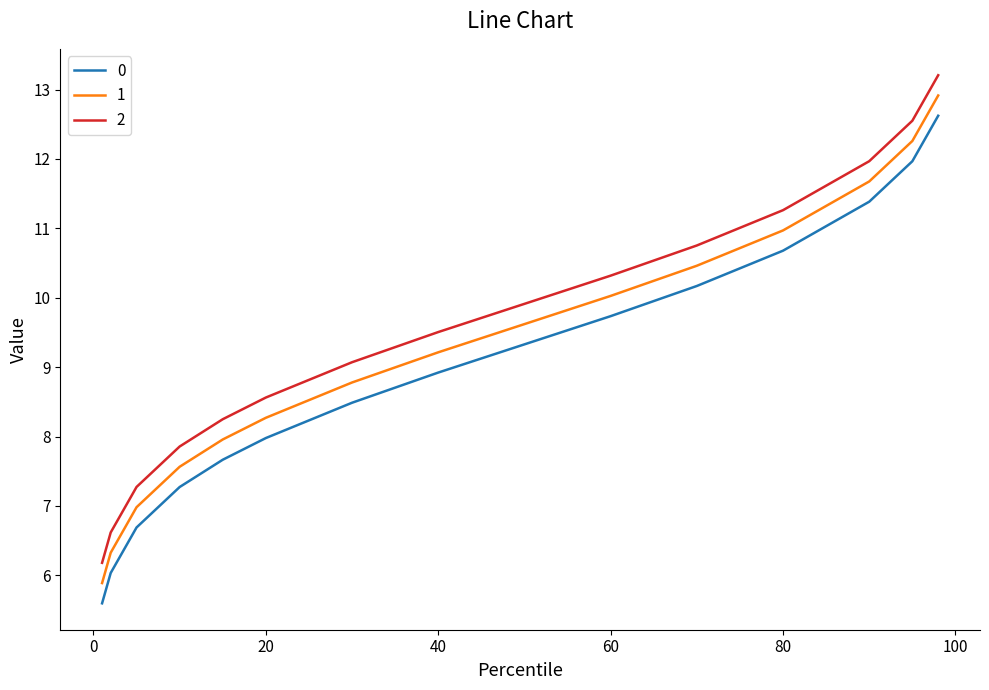

What is the minimum value for 2?

6.2